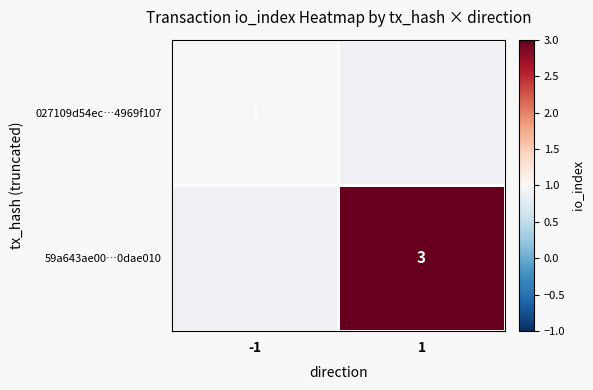

True or false: 027109d54ec…4969f107 has a value of 1 at -1.

True